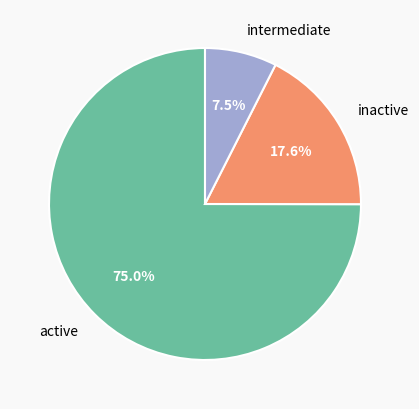

How many slices are in this pie chart?

3